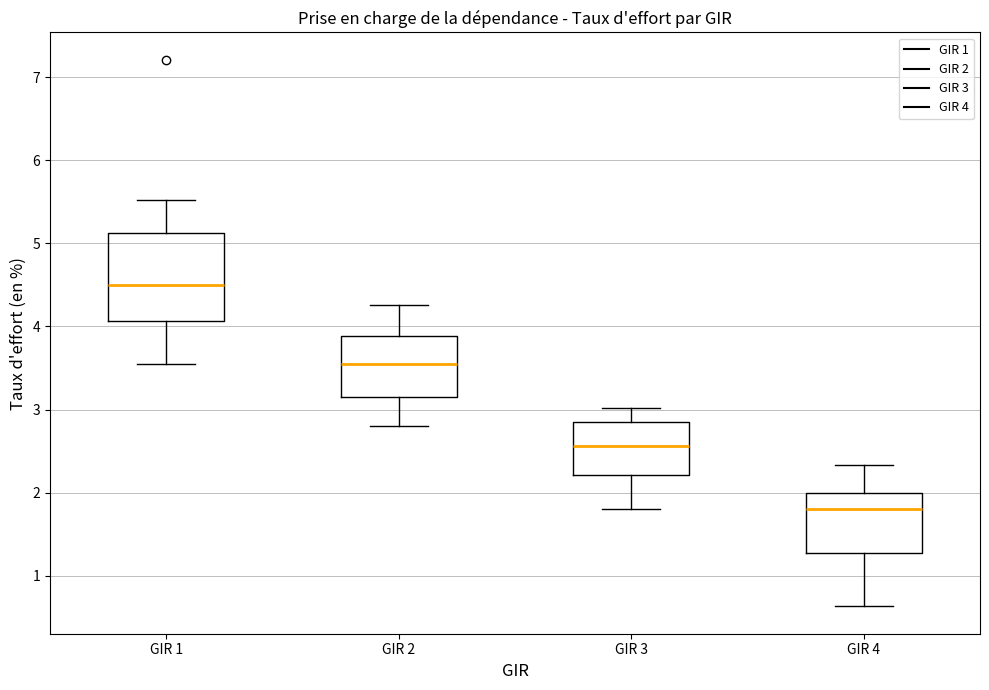

Which box has the lowest median line?

GIR 4